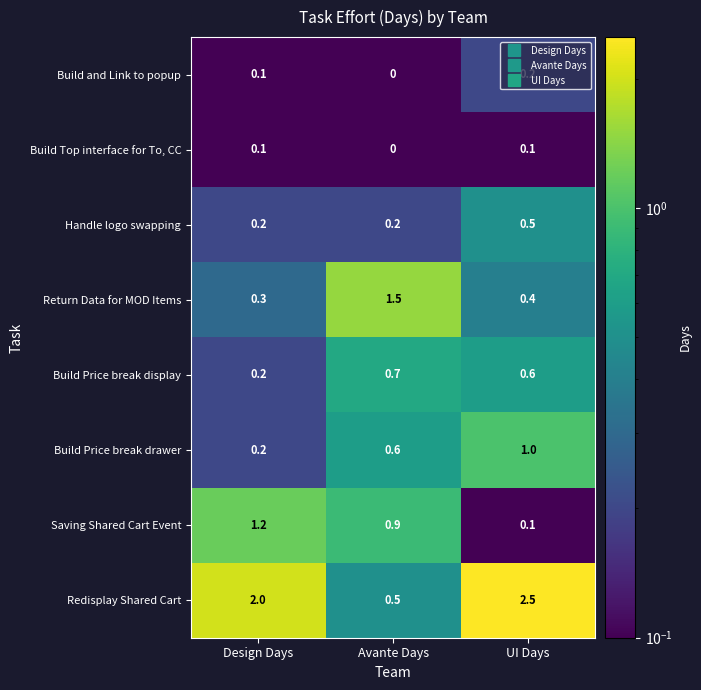

What is the difference between the maximum and minimum values in the Return Data for MOD Items series?

1.2